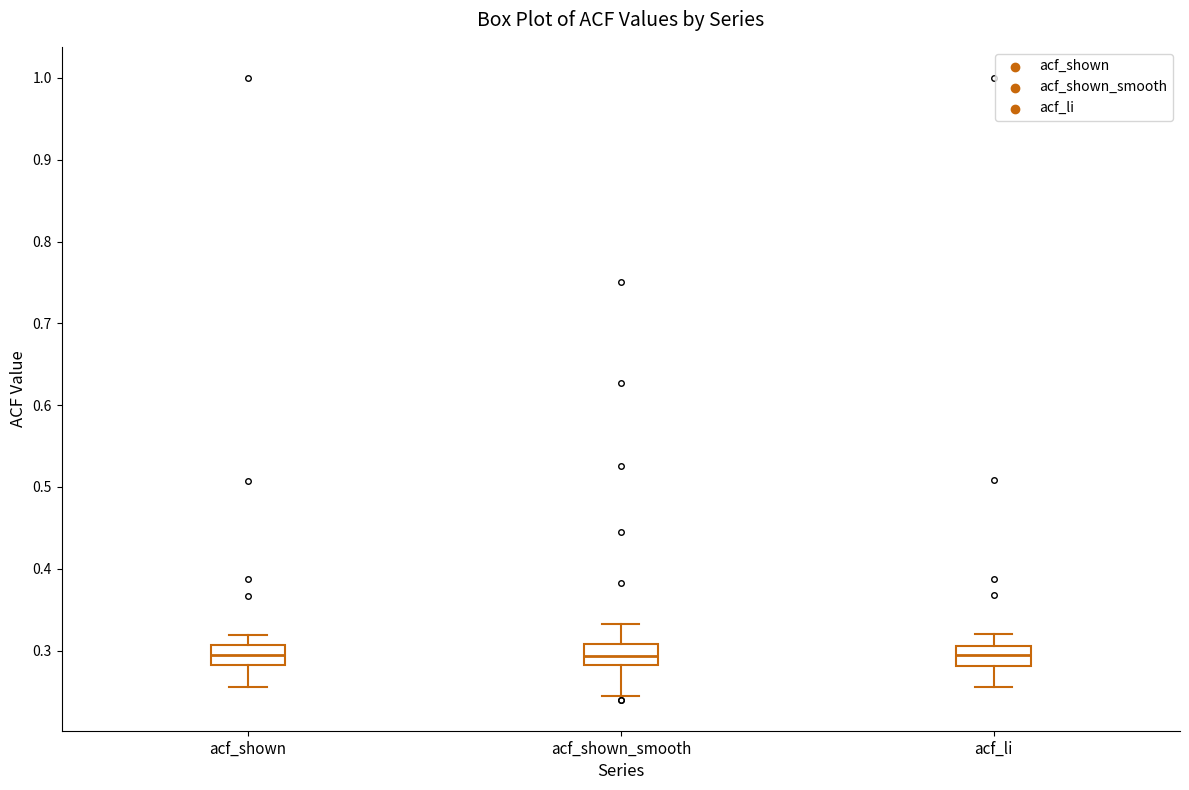

Reading left to right, read every box against the y-axis: the position of its median line, the range the box covers, and the ends of its whiskers. The values are not printed on the chart, so give them approximately, as read against the axis.

acf_shown: median 0.29, box 0.28 to 0.31, whiskers 0.26 to 0.32
acf_shown_smooth: median 0.29, box 0.28 to 0.31, whiskers 0.24 to 0.33
acf_li: median 0.29, box 0.28 to 0.31, whiskers 0.26 to 0.32